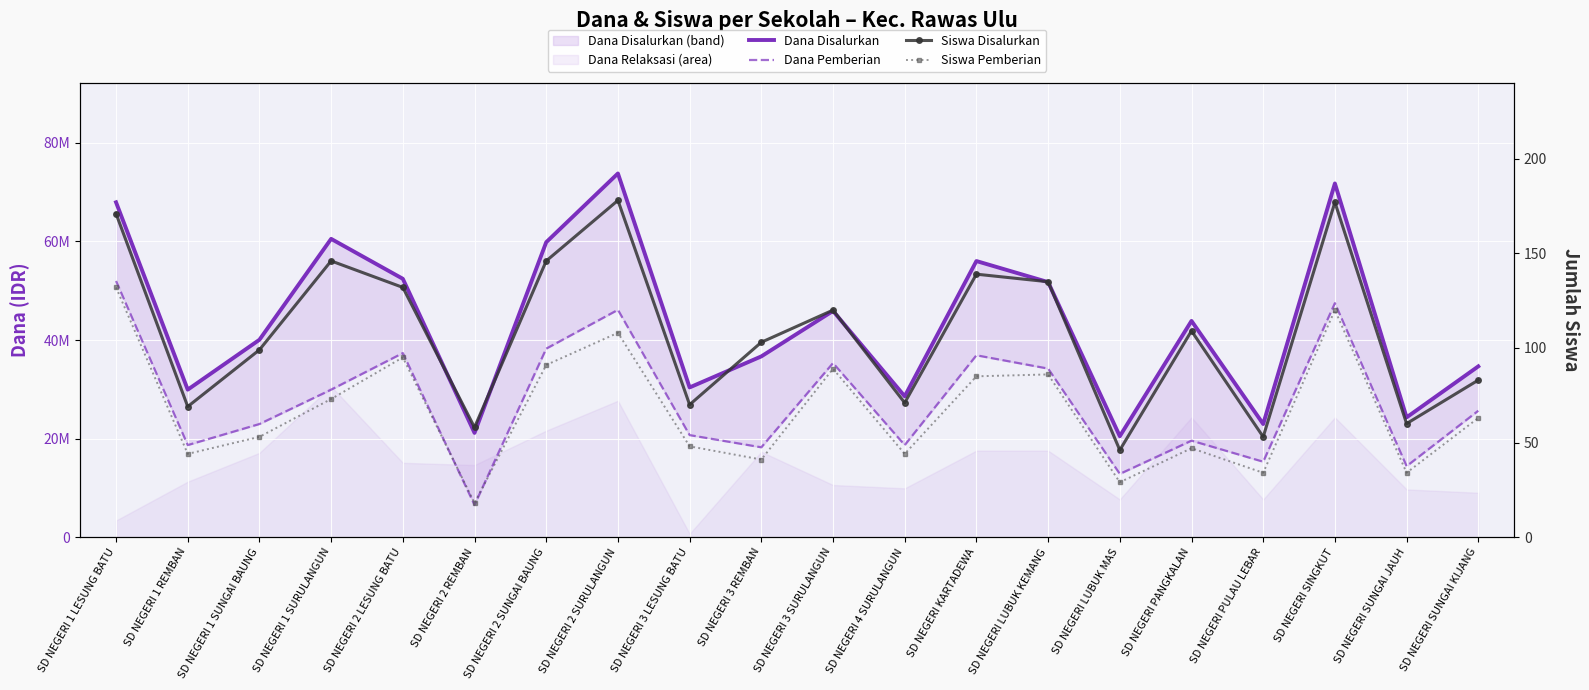

Which has a higher value, SD NEGERI 2 SURULANGUN or SD NEGERI 2 LESUNG BATU?

SD NEGERI 2 SURULANGUN